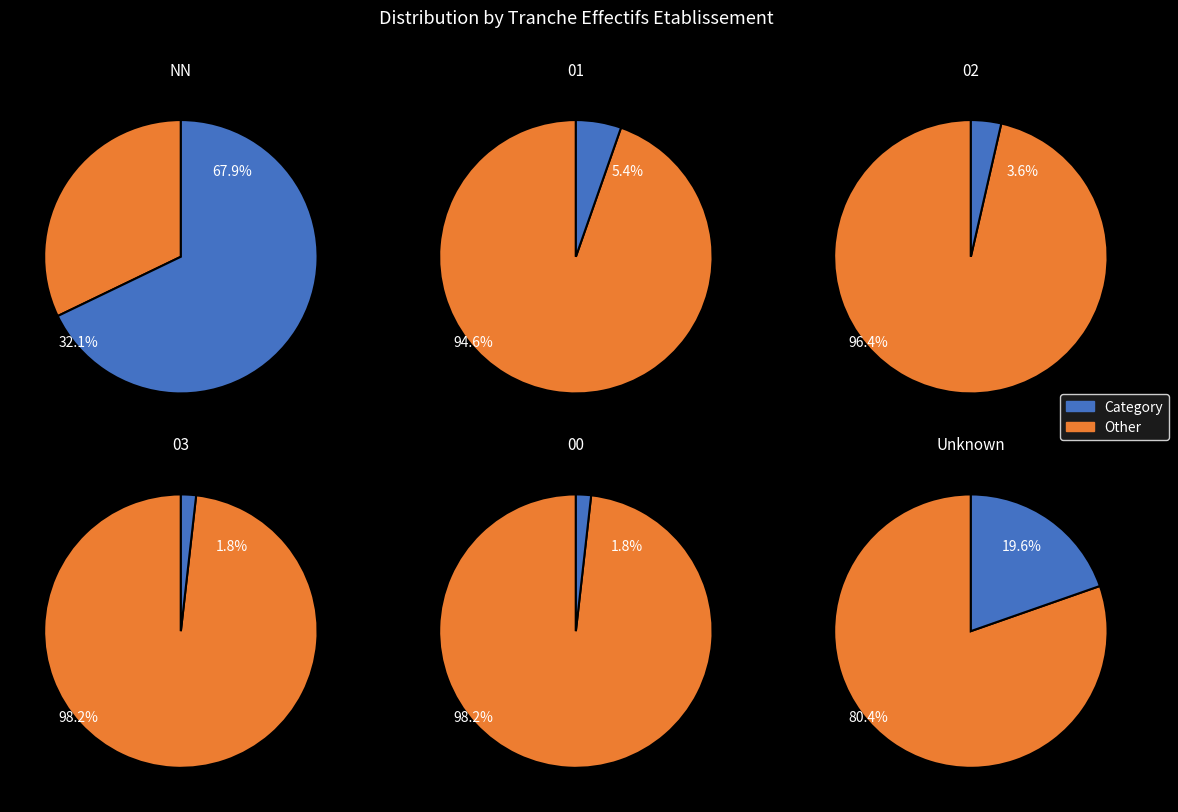

Combined, what portion of the pie is 02 and NN?

71.4%